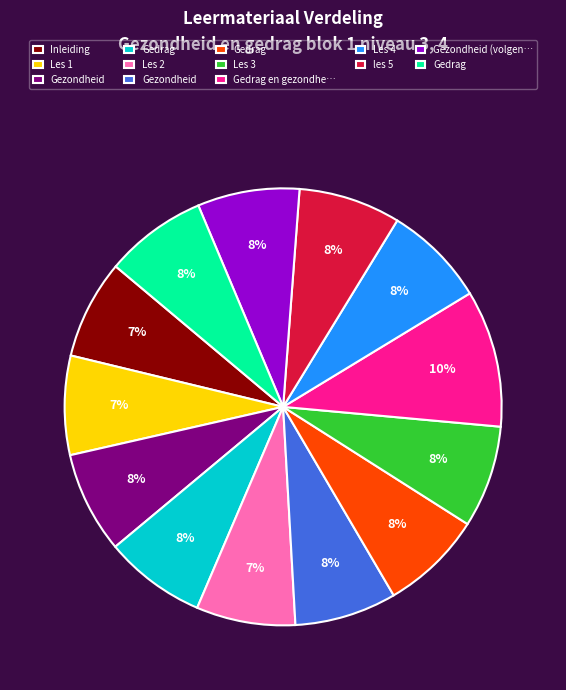

Is there a majority slice in this chart?

No